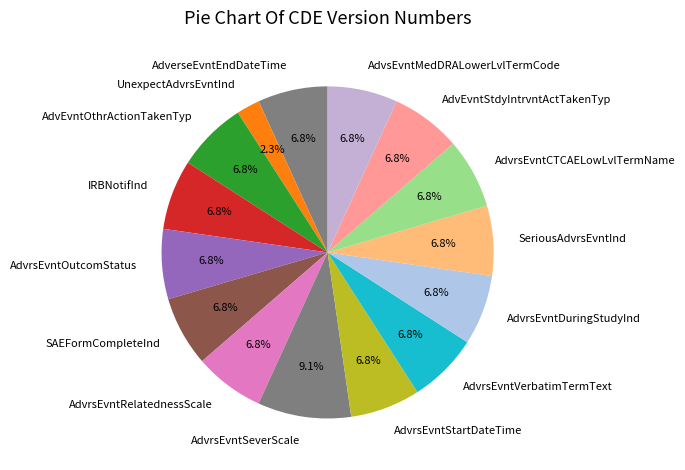

Combined, do AdvrsEvntCTCAELowLvlTermName and SeriousAdvrsEvntInd account for over 50%?

No